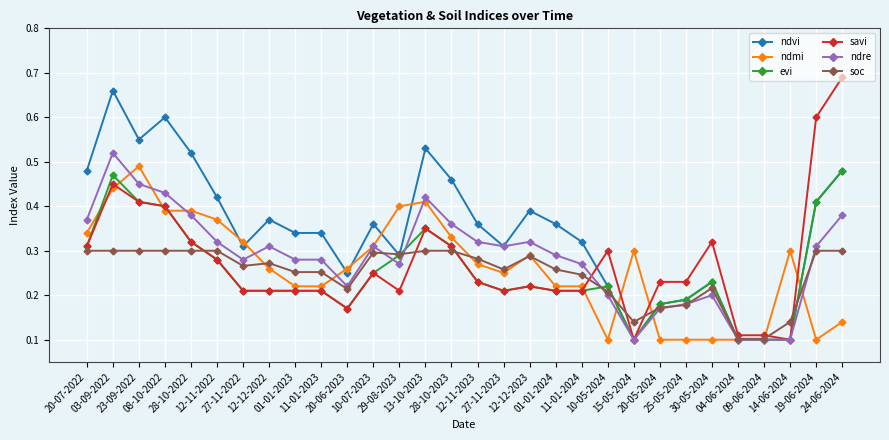

Count the ndmi values in the range 0 to 1.

30